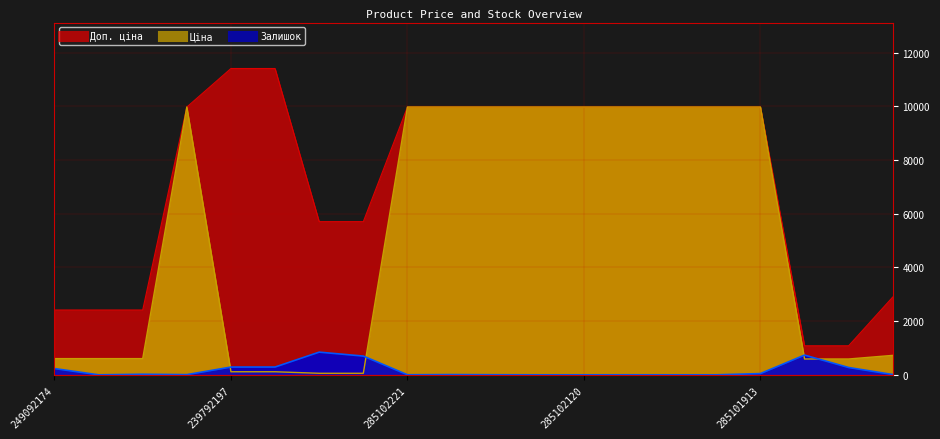

At 285101915, list the series in order from largest to smallest.

Ціна, Доп. ціна, Залишок